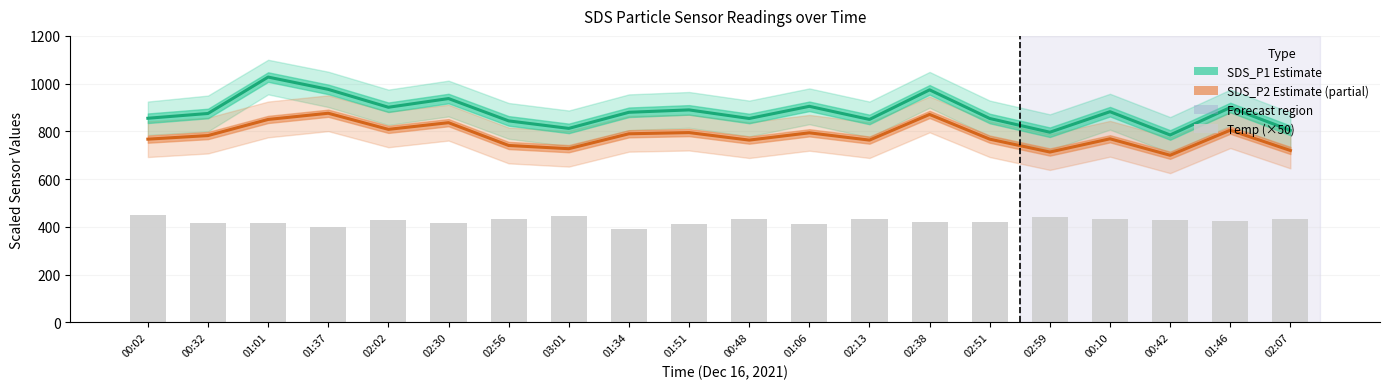

What is the spread (max minus min) of values at 00:02?

405.0